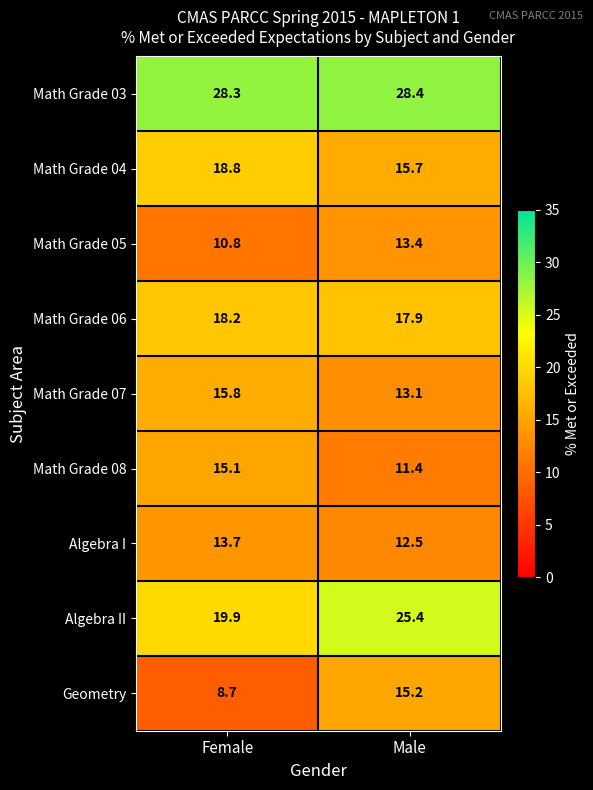

At which label does Algebra II first exceed 25?

Male